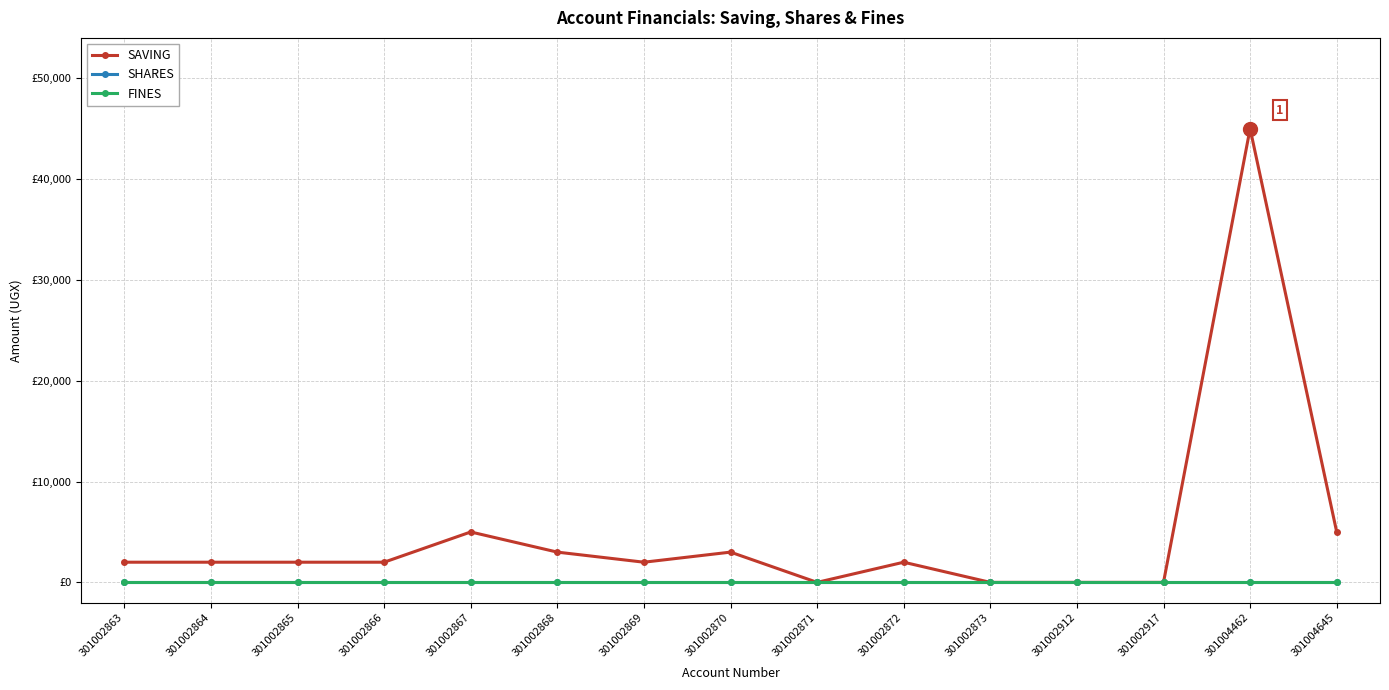

Is this an area chart (filled region under the line)?

No